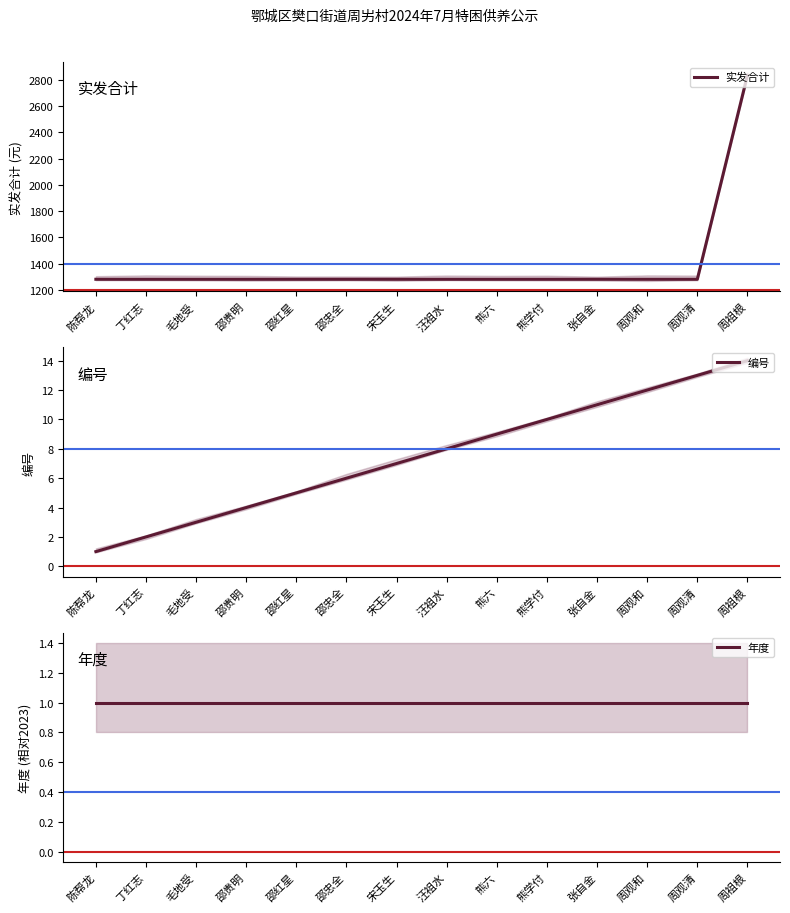

The 实发合计 series shows 1282 at 陈帮龙. True or false?

True